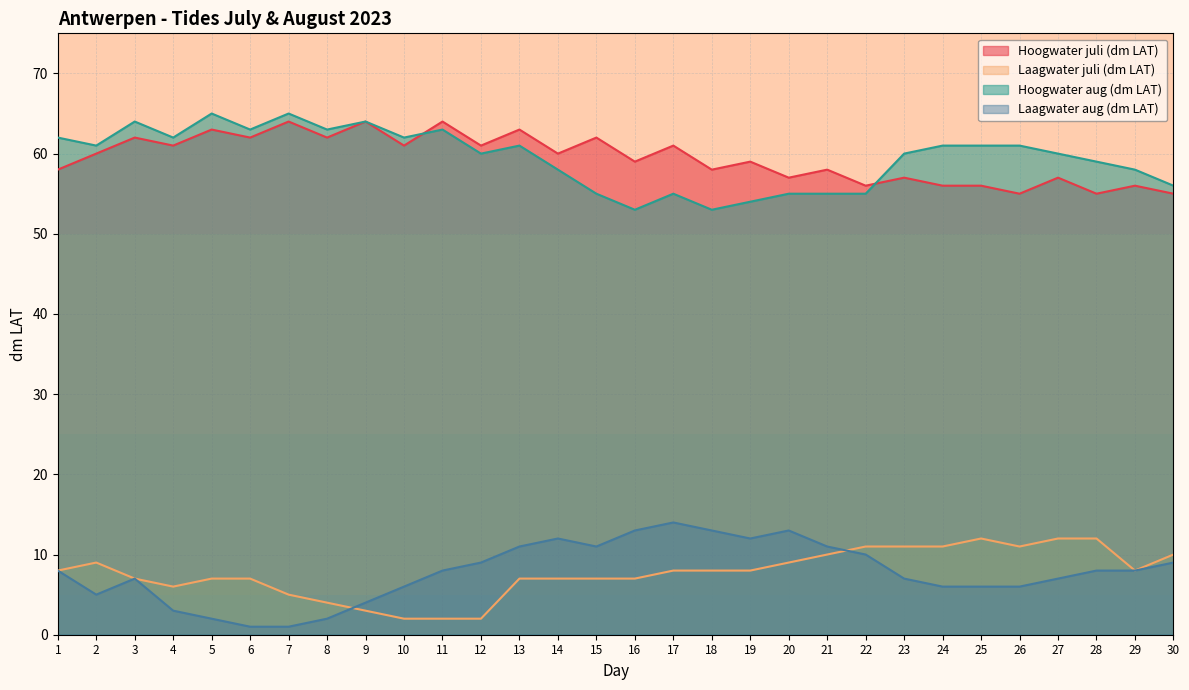

At which label does Hoogwater aug (dm LAT) reach its peak?

5